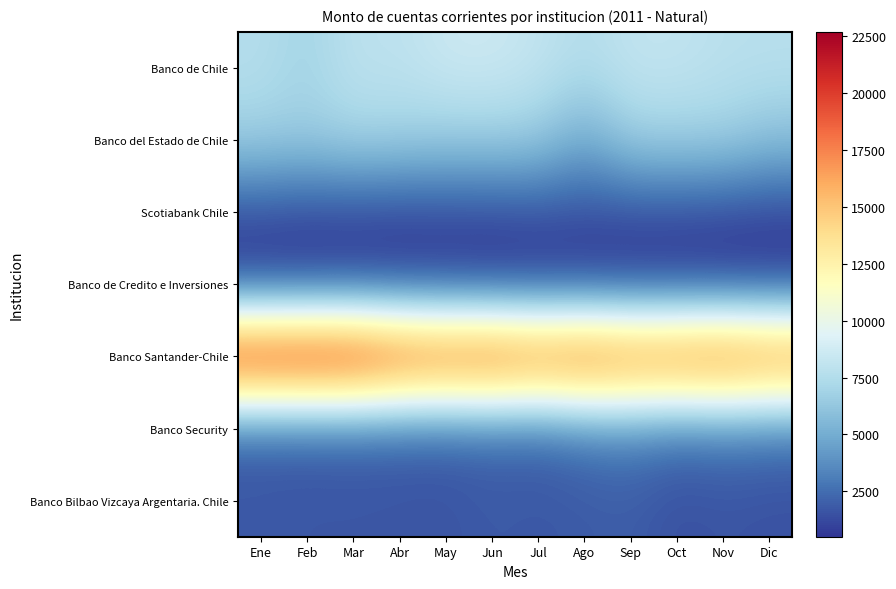

Reading left to right, list all the values displayed in this chart.

Banco de Chile: Ene=7593.1	Feb=6844.6	Mar=7953.8	Abr=7896.5	May=8492.6	Jun=8545.5	Jul=8135.6	Ago=7475.2	Sep=8147.8	Oct=8138.3	Nov=7795.9	Dic=7724.2
Banco del Estado de Chile: Ene=6729.9	Feb=6594.8	Mar=6984.7	Abr=6835.0	May=6571.2	Jun=6632.7	Jul=6471.2	Ago=4777.7	Sep=6714.9	Oct=6721.9	Nov=6757.2	Dic=5987.0
Scotiabank Chile: Ene=1357.0	Feb=1125.8	Mar=1148.0	Abr=1045.2	May=1182.9	Jun=1198.9	Jul=1396.5	Ago=1368.3	Sep=1292.4	Oct=1282.3	Nov=1155.9	Dic=1015.7
Banco de Credito e Inversiones: Ene=596.0	Feb=665.9	Mar=768.9	Abr=749.8	May=675.8	Jun=532.2	Jul=518.4	Ago=520.5	Sep=518.2	Oct=511.7	Nov=507.3	Dic=559.8
Banco Santander-Chile: Ene=22593.6	Feb=22687.8	Mar=22476.6	Abr=21102.5	May=20597.5	Jun=20851.1	Jul=19946.9	Ago=20457.4	Sep=19609.8	Oct=19808.4	Nov=20097.0	Dic=19314.7
Banco Security: Ene=1972.5	Feb=2002.3	Mar=2113.9	Abr=2069.8	May=2046.5	Jun=2251.3	Jul=2178.3	Ago=2871.4	Sep=3214.7	Oct=2647.2	Nov=2905.3	Dic=2761.3
Banco Bilbao Vizcaya Argentaria. Chile: Ene=1773.8	Feb=1696.0	Mar=1698.0	Abr=1661.0	May=1616.9	Jun=1836.4	Jul=1732.1	Ago=1823.7	Sep=1941.5	Oct=1471.5	Nov=1637.7	Dic=1509.5